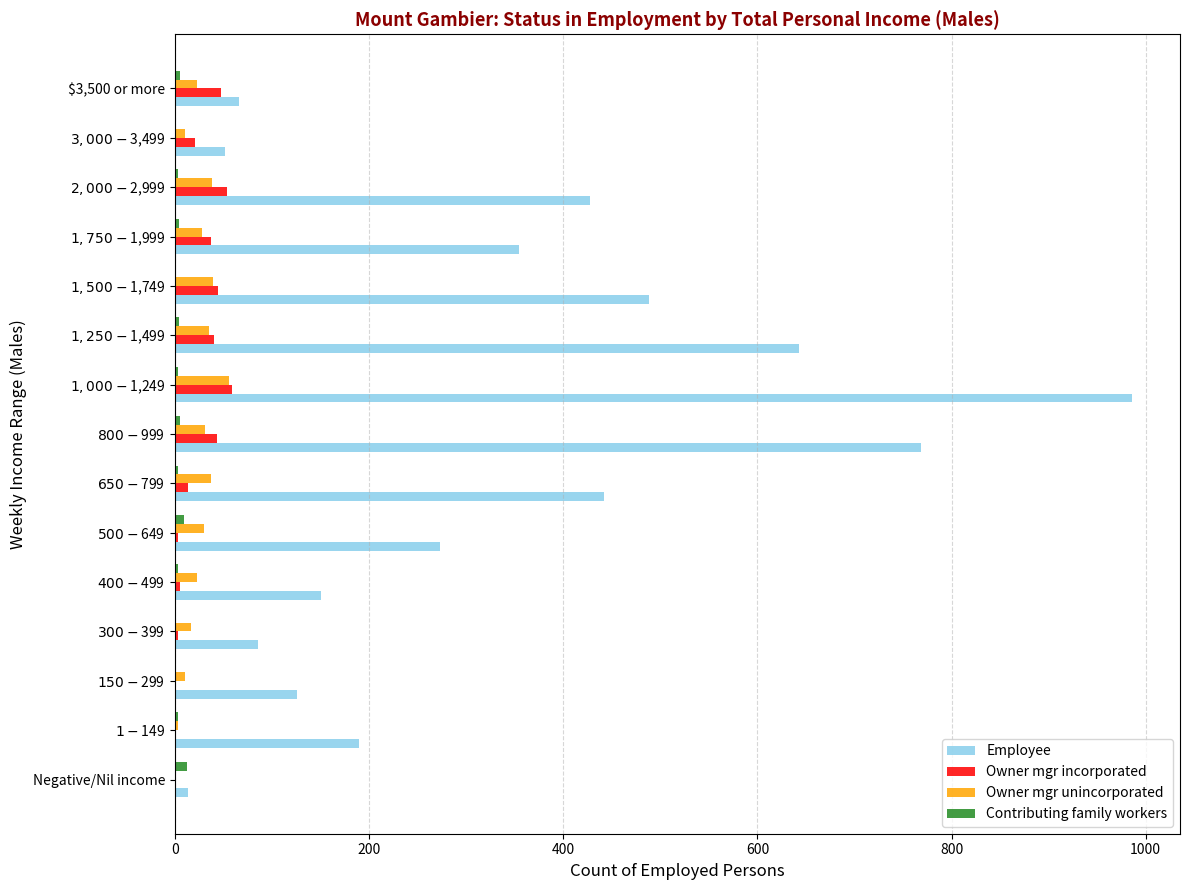

Which series has the largest total across all categories?

Employee